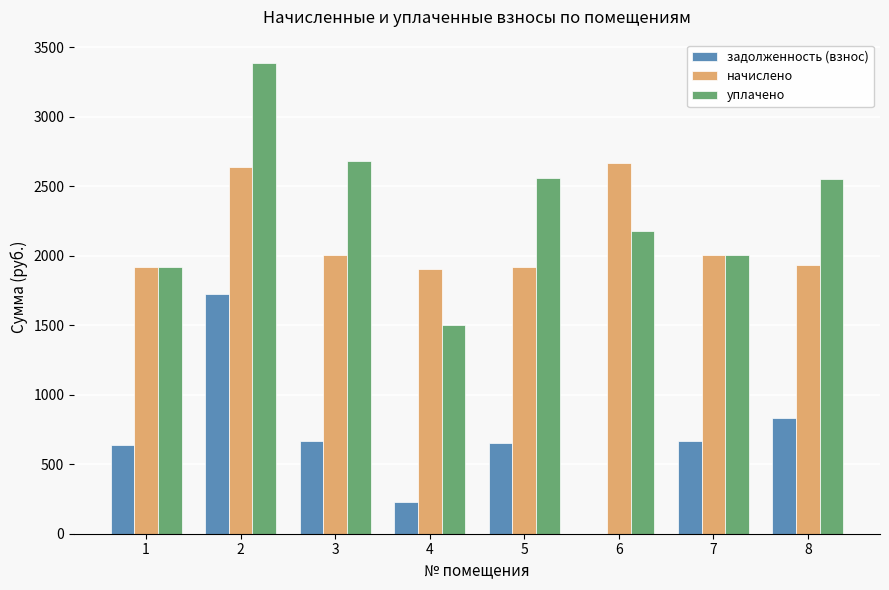

What is the total value across all series at 4?

3640.4